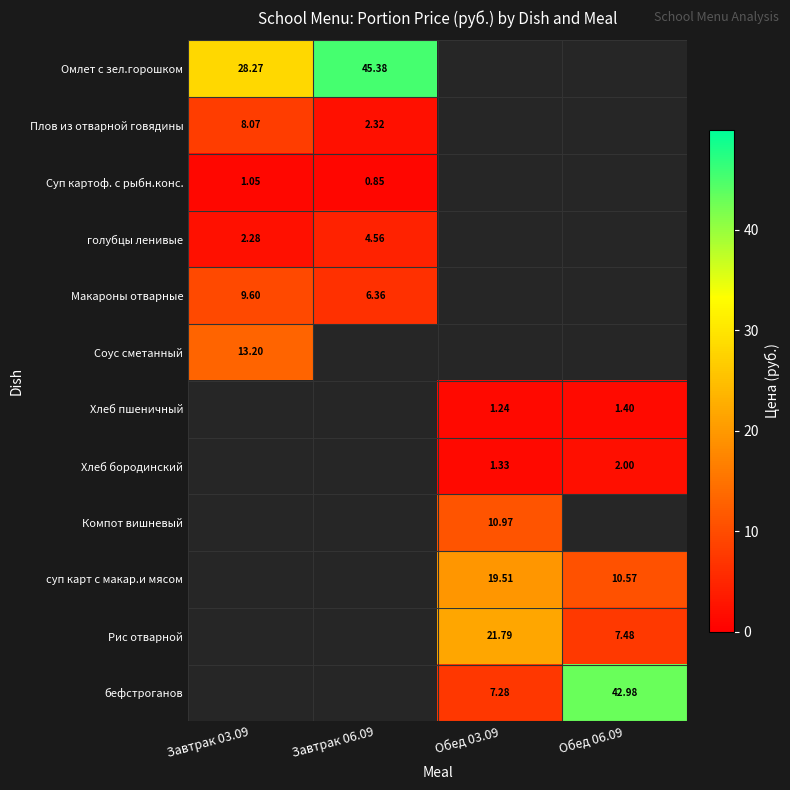

Is it true that Омлет с зел.горошком equals 37.3 at Завтрак 03.09?

False